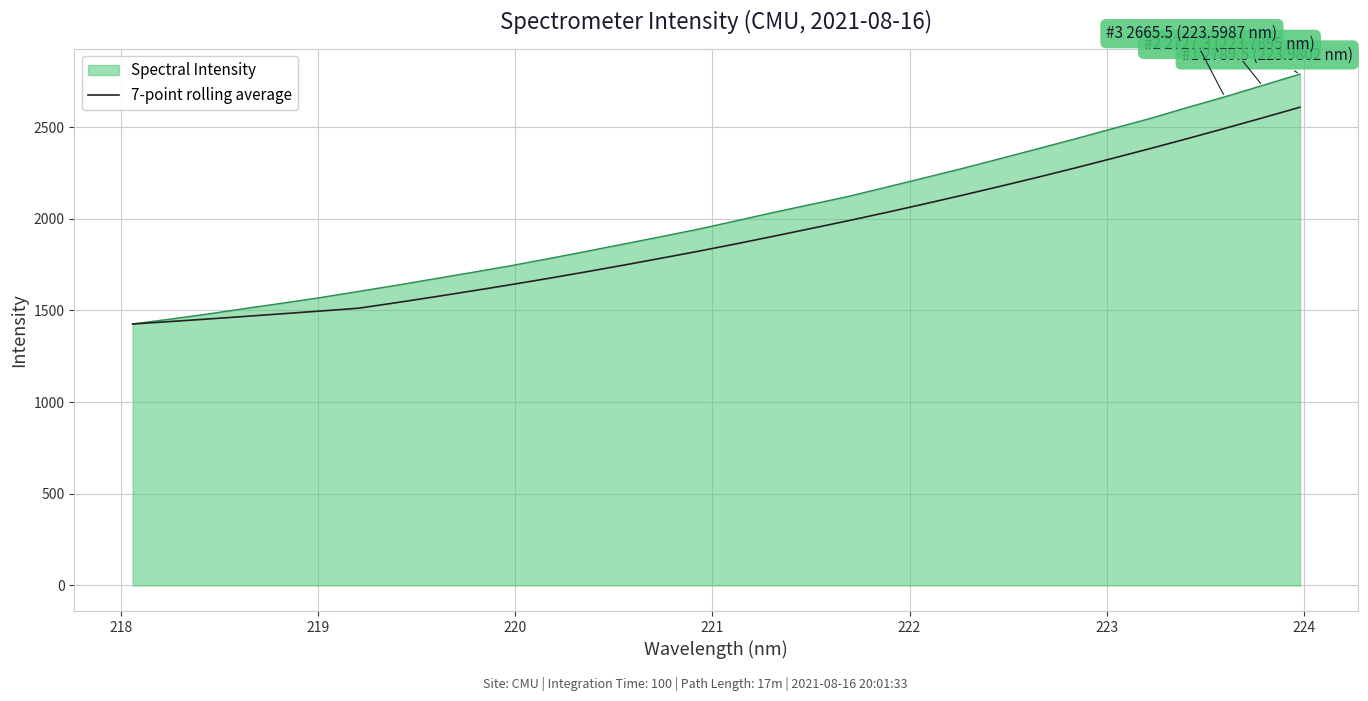

Rank the series by their maximum value, from highest to lowest.

Spectral Intensity, 7-point rolling average